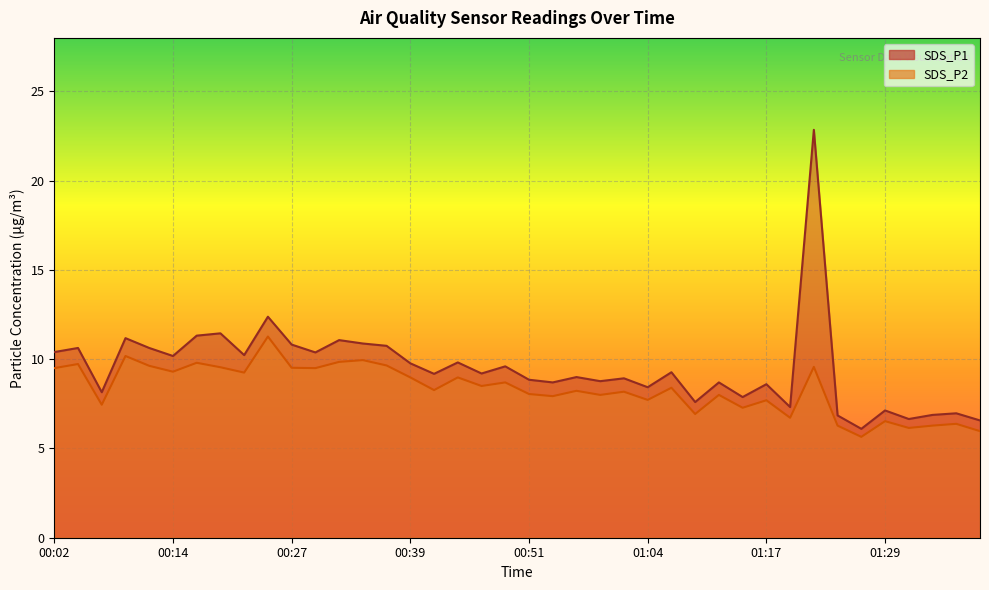

What is the smallest value displayed?

5.7